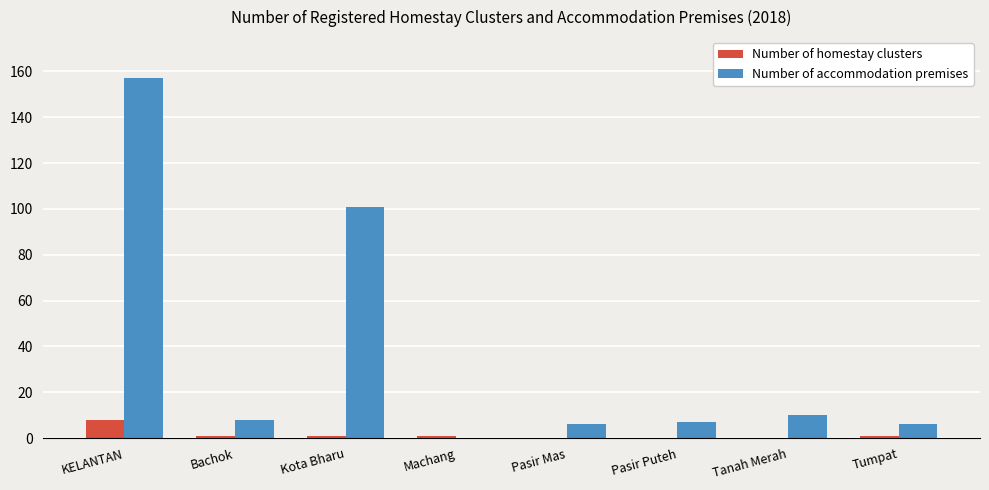

Is the value of Number of accommodation premises at Kota Bharu greater than the value of Number of homestay clusters at Tanah Merah?

Yes